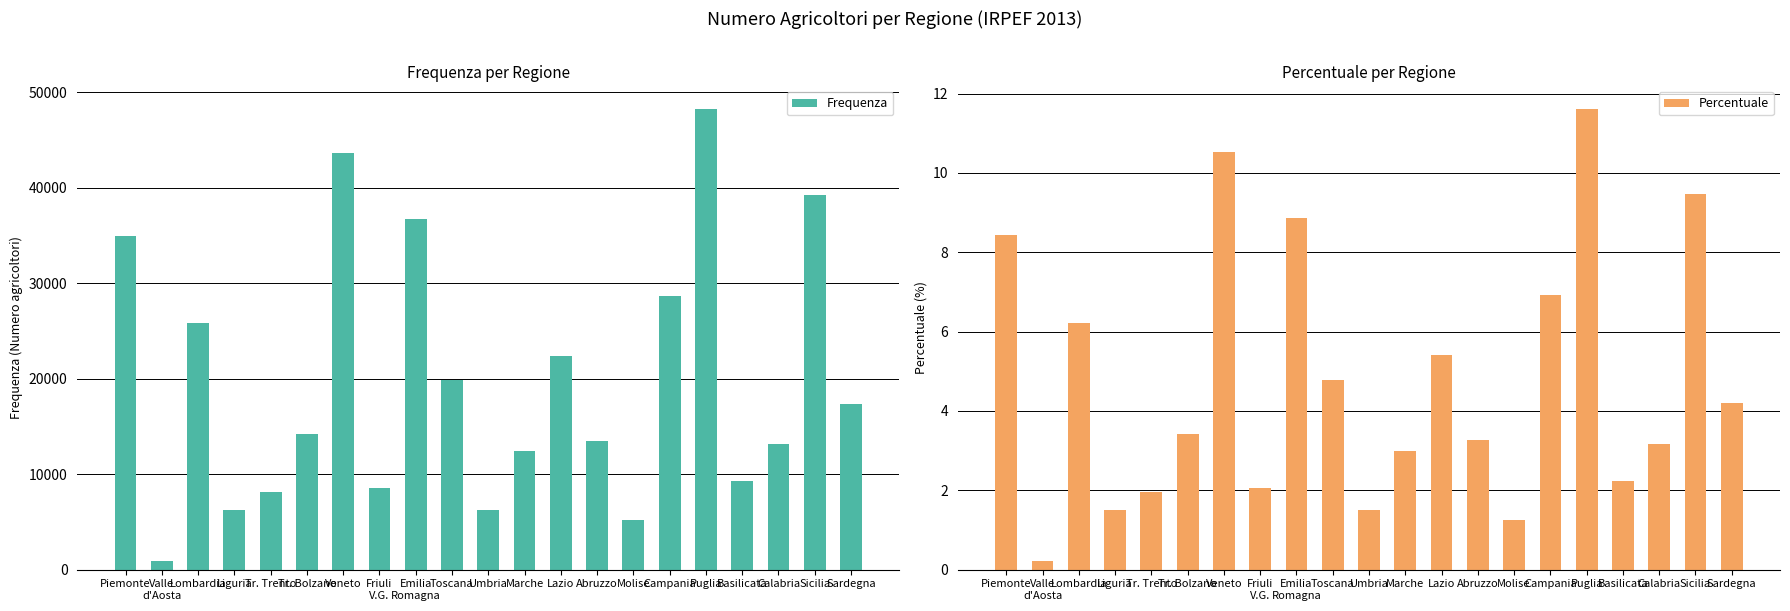

List the series in order of their peak value, highest first.

Frequenza, Percentuale